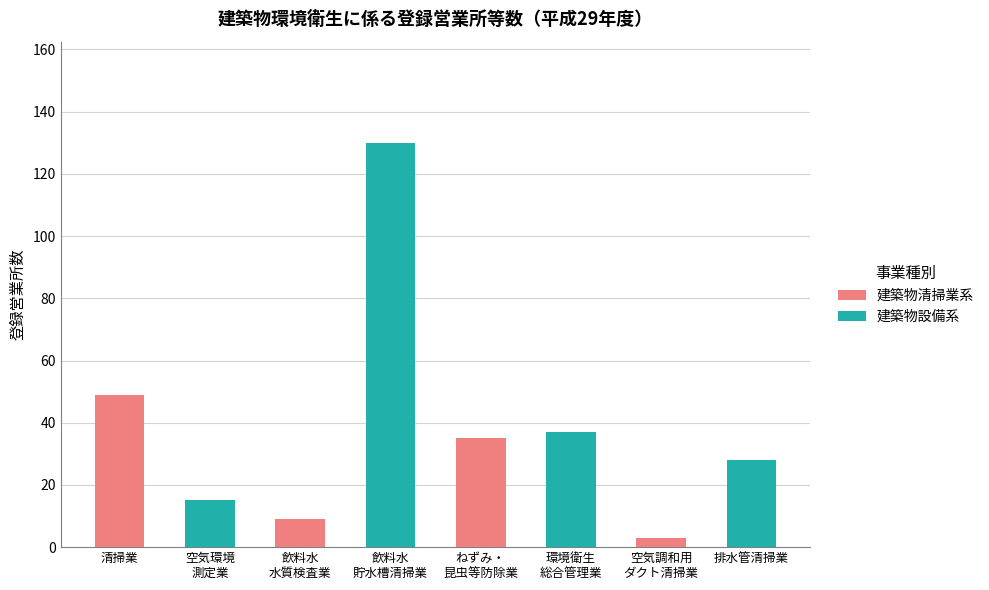

How many bars are there in total?

8